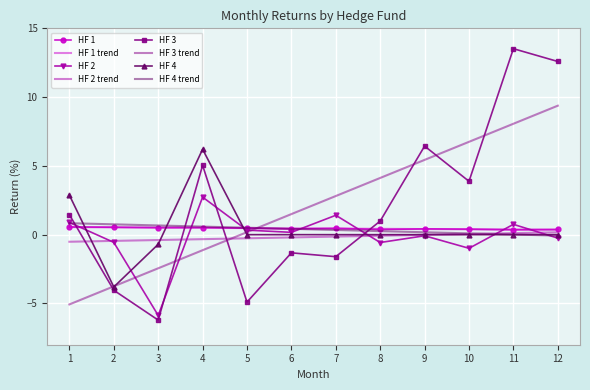

At how many categories does at least one series exceed 10?

2